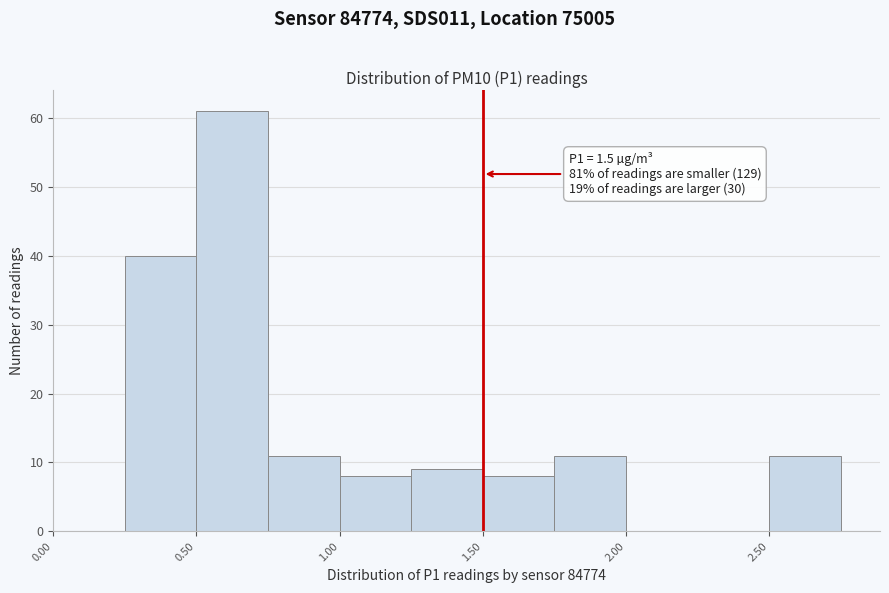

Which range on the x-axis has the tallest bar?

0.50 to 0.75